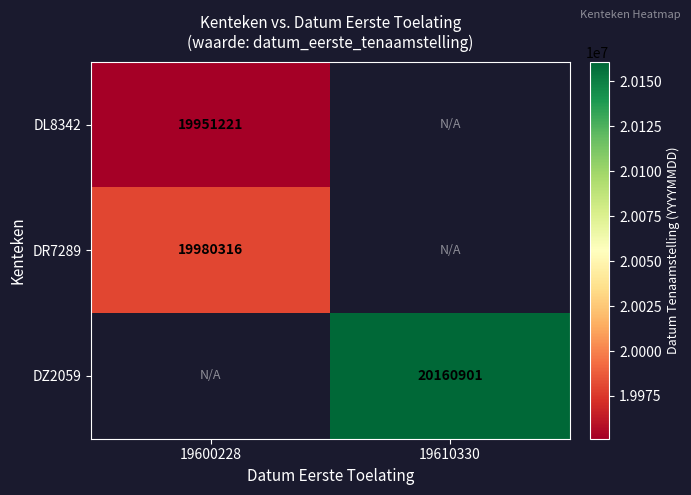

The value of DZ2059 at 19610330 is 13274870. True or false?

False